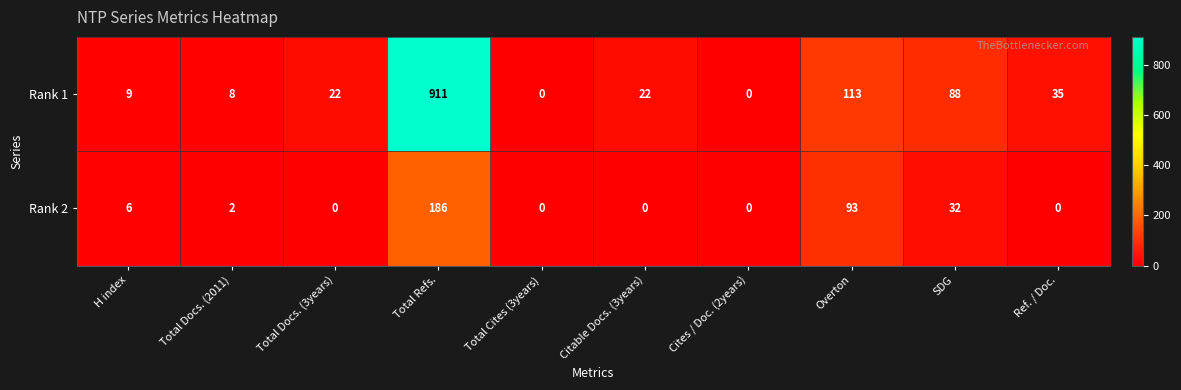

The Rank 2 series shows 56 at Total Docs. (3years). True or false?

False